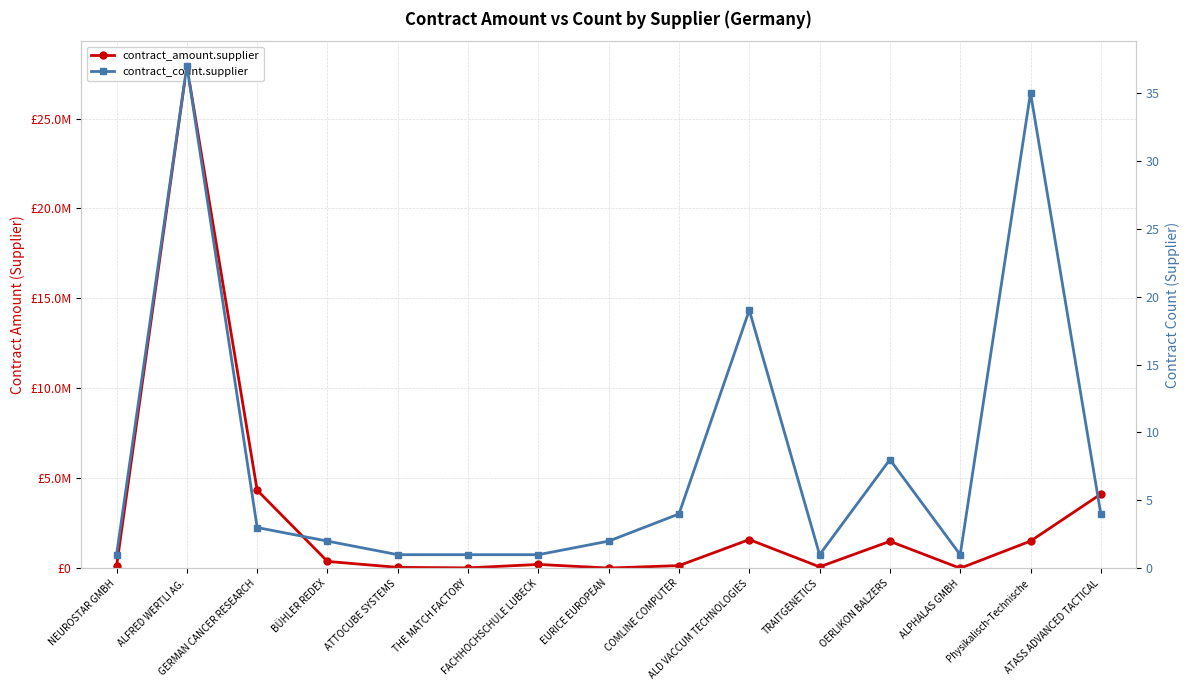

Which category has the lowest value in the contract_amount.supplier series?

ALPHALAS GMBH